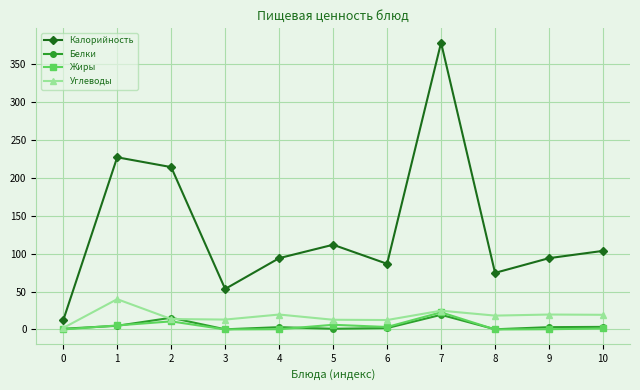

Which series has the widest spread of values?

Калорийность